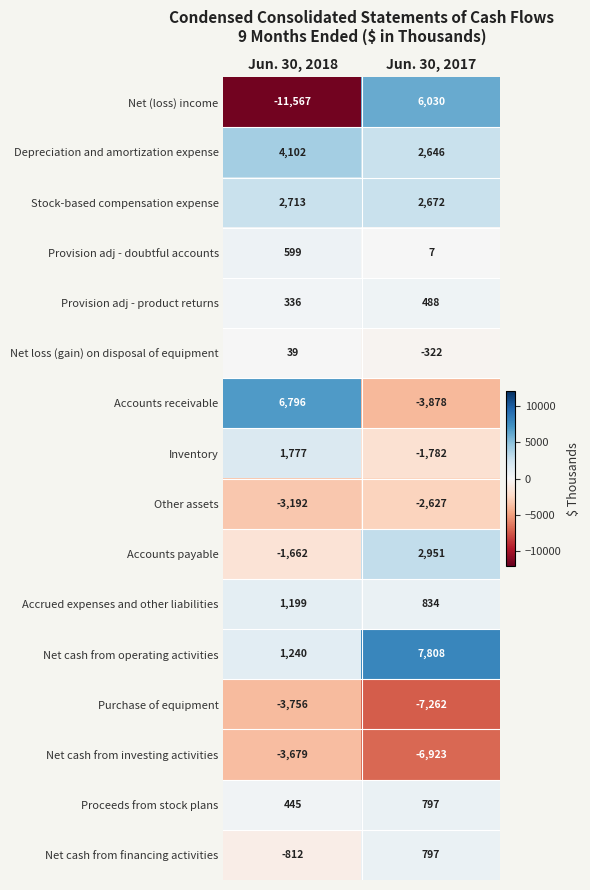

Which series changed the most between Jun. 30, 2018 and Jun. 30, 2017?

Net (loss) income